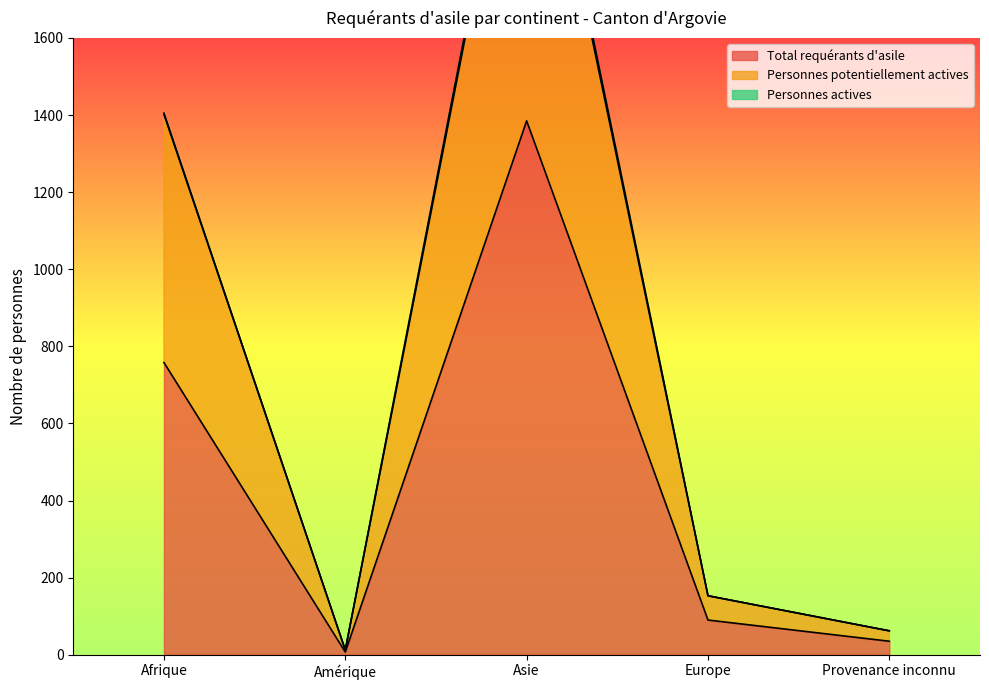

Rank the series by their maximum value, from highest to lowest.

Personnes potentiellement actives, Total requérants d'asile